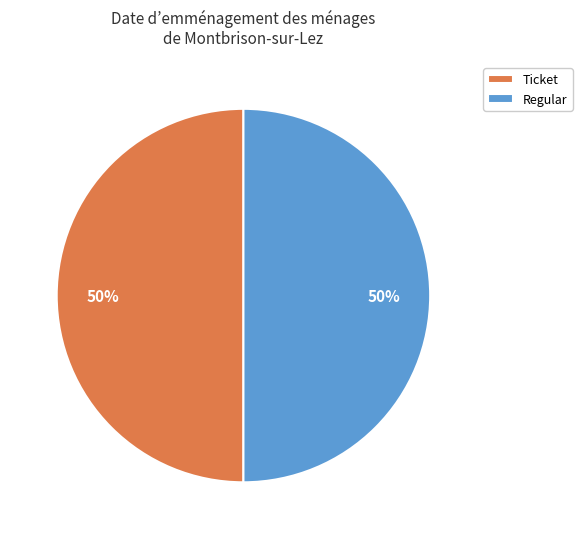

Is the sum of Ticket and Regular greater than half?

Yes